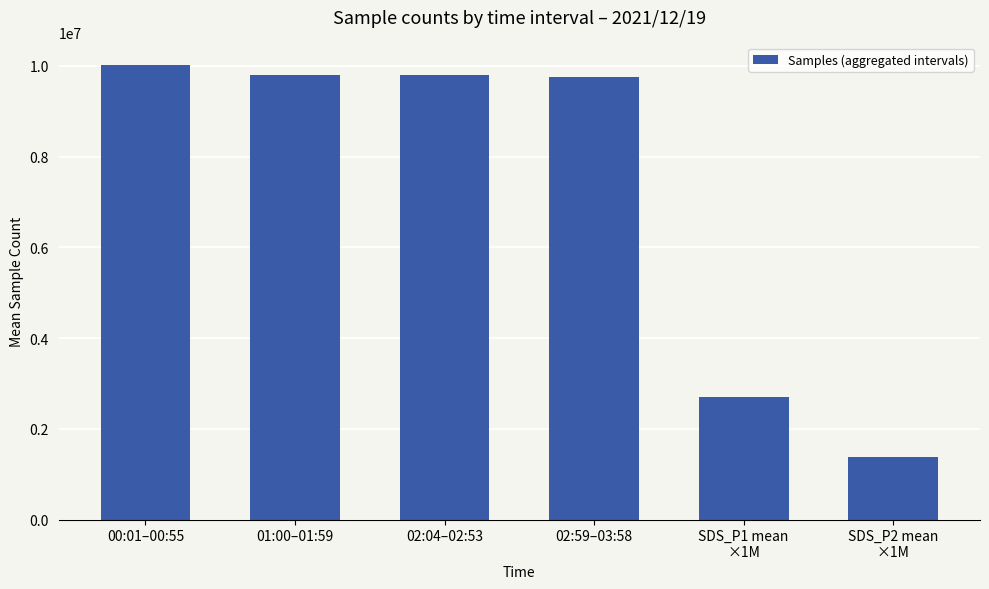

What is the difference between the second highest and second lowest values?

7115834